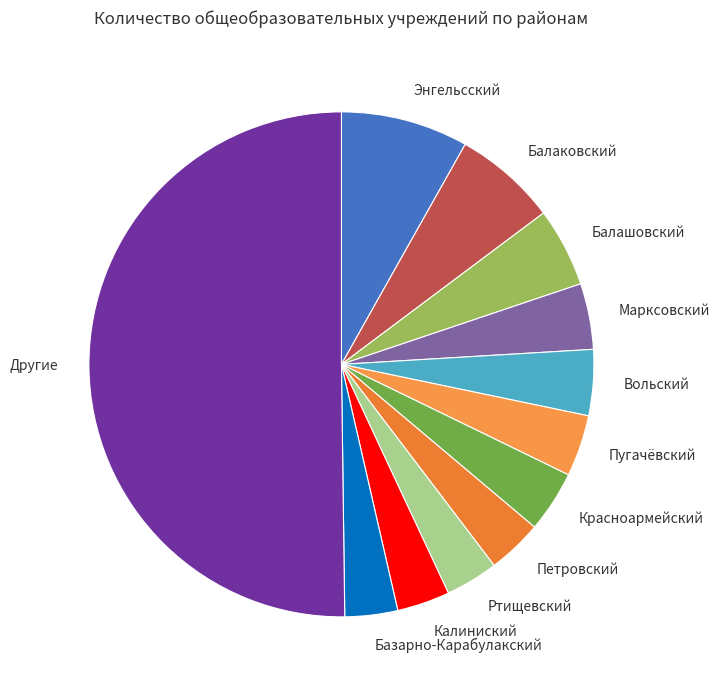

Which slice is the largest?

Другие